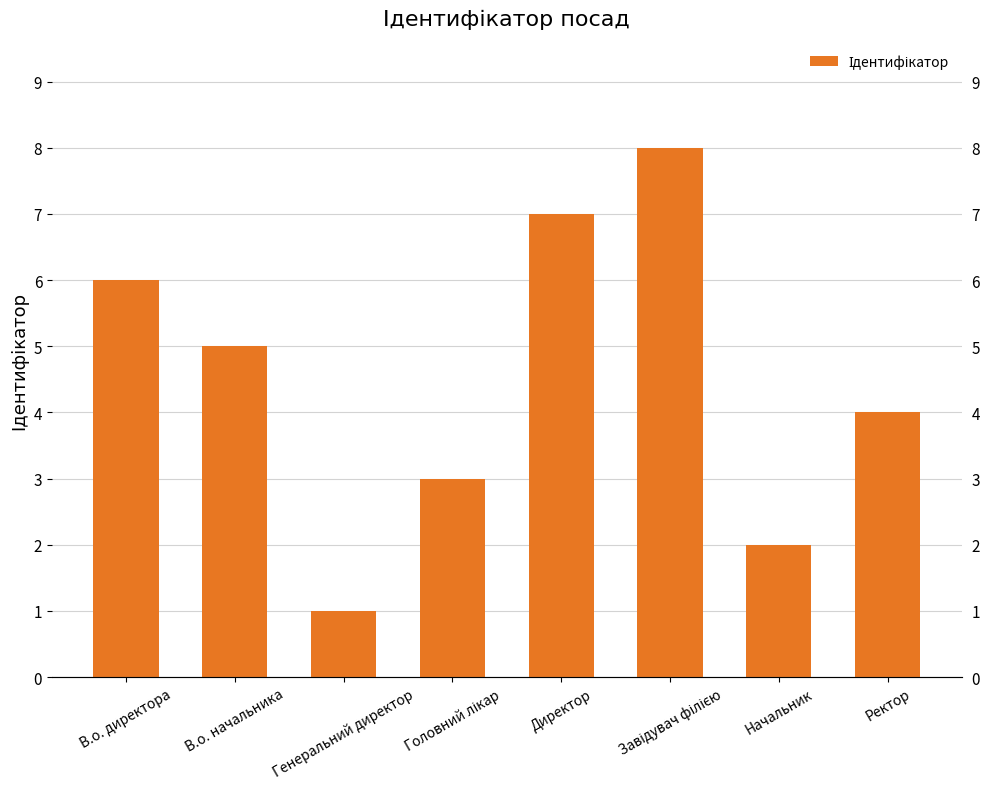

Are the bars grouped side by side (vs. stacked)?

No